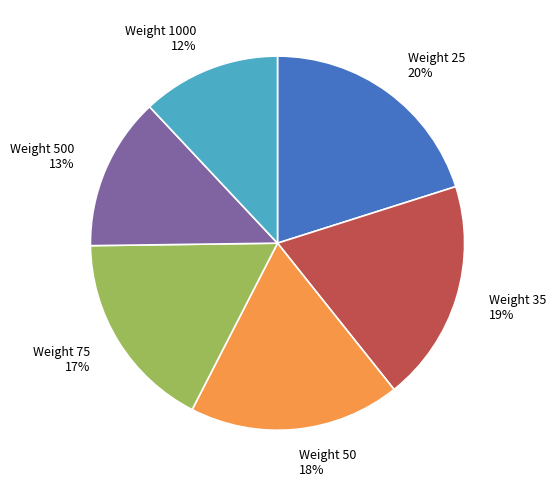

How many segments does this pie chart have?

6